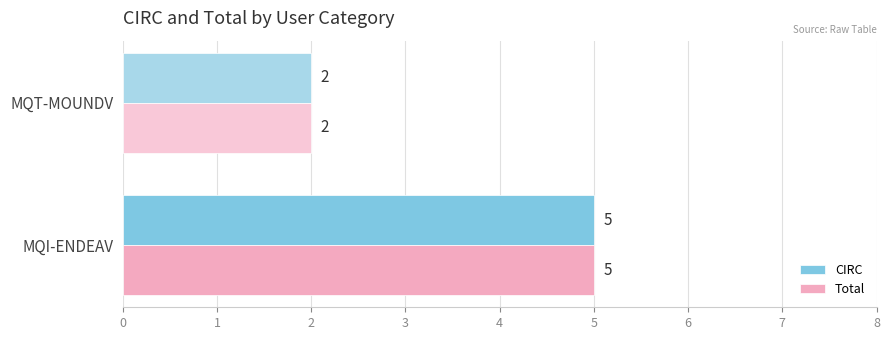

What is the difference between the CIRC values at MQT-MOUNDV and MQI-ENDEAV?

3